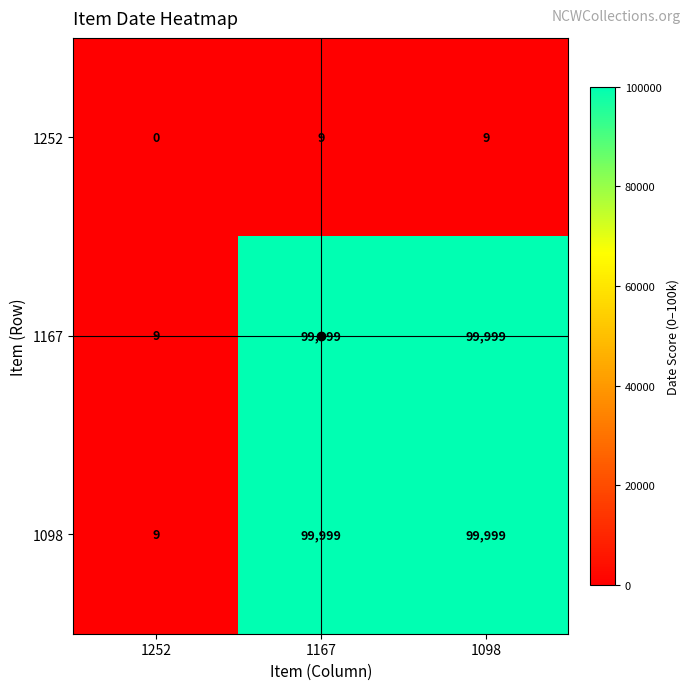

How many distinct data groups are displayed?

3